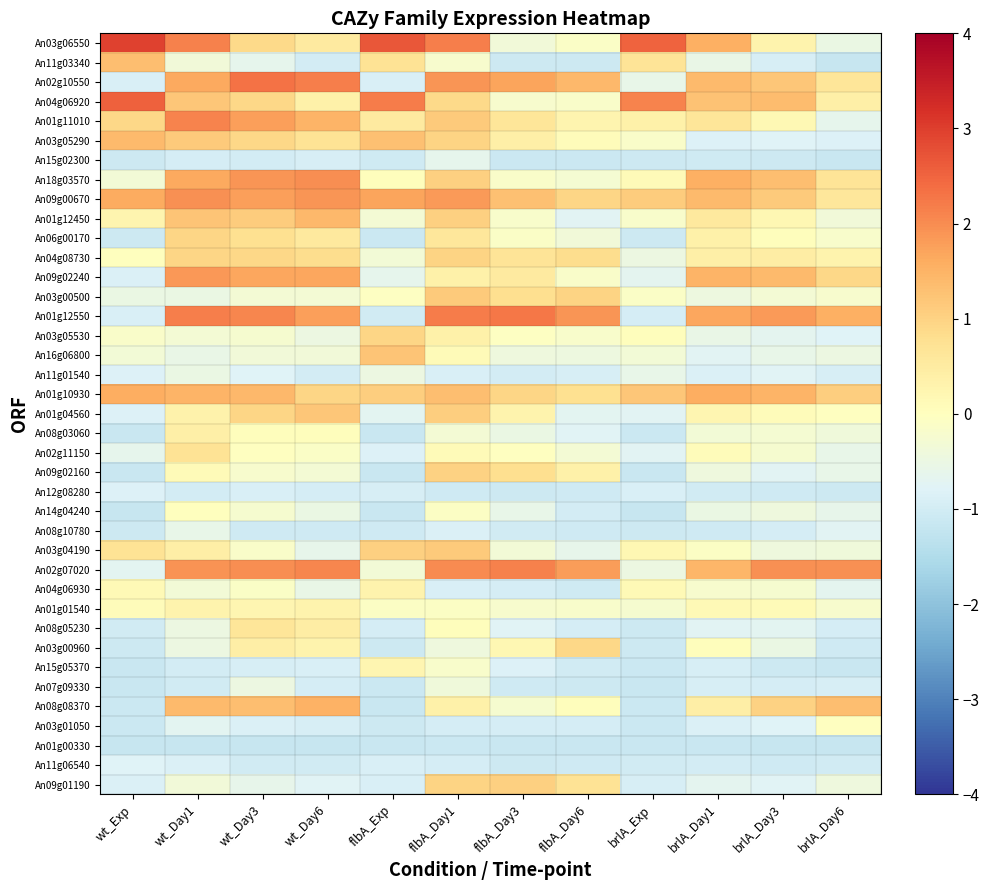

Reading left to right, extract all data points from this chart.

An03g06550: wt_Exp=2.9	wt_Day1=2.1	wt_Day3=0.9	wt_Day6=0.5	flbA_Exp=2.7	flbA_Day1=2.2	flbA_Day3=-0.4	flbA_Day6=-0.1	brlA_Exp=2.5	brlA_Day1=1.5	brlA_Day3=0.3	brlA_Day6=-0.5
An11g03340: wt_Exp=1.3	wt_Day1=-0.3	wt_Day3=-0.7	wt_Day6=-1.0	flbA_Exp=0.7	flbA_Day1=-0.2	flbA_Day3=-1.1	flbA_Day6=-1.1	brlA_Exp=0.7	brlA_Day1=-0.6	brlA_Day3=-0.9	brlA_Day6=-1.2
An02g10550: wt_Exp=-0.9	wt_Day1=1.6	wt_Day3=2.3	wt_Day6=2.2	flbA_Exp=-0.9	flbA_Day1=1.9	flbA_Day3=1.7	flbA_Day6=1.4	brlA_Exp=-0.6	brlA_Day1=1.4	brlA_Day3=1.2	brlA_Day6=0.7
An04g06920: wt_Exp=2.6	wt_Day1=1.2	wt_Day3=0.9	wt_Day6=0.4	flbA_Exp=2.2	flbA_Day1=0.9	flbA_Day3=-0.2	flbA_Day6=-0.1	brlA_Exp=2.1	brlA_Day1=1.3	brlA_Day3=1.3	brlA_Day6=0.4
An01g11010: wt_Exp=0.9	wt_Day1=2.1	wt_Day3=1.8	wt_Day6=1.5	flbA_Exp=0.5	flbA_Day1=1.1	flbA_Day3=0.7	flbA_Day6=0.3	brlA_Exp=0.3	brlA_Day1=0.6	brlA_Day3=0.2	brlA_Day6=-0.6
An03g05290: wt_Exp=1.4	wt_Day1=1.1	wt_Day3=0.9	wt_Day6=0.7	flbA_Exp=1.3	flbA_Day1=1.0	flbA_Day3=0.4	flbA_Day6=0.1	brlA_Exp=-0.1	brlA_Day1=-0.8	brlA_Day3=-0.8	brlA_Day6=-0.8
An15g02300: wt_Exp=-1.1	wt_Day1=-0.9	wt_Day3=-1.0	wt_Day6=-0.9	flbA_Exp=-1.0	flbA_Day1=-0.6	flbA_Day3=-1.1	flbA_Day6=-1.1	brlA_Exp=-1.1	brlA_Day1=-1.0	brlA_Day3=-1.1	brlA_Day6=-1.1
An18g03570: wt_Exp=-0.3	wt_Day1=1.6	wt_Day3=1.9	wt_Day6=2.0	flbA_Exp=0.1	flbA_Day1=1.1	flbA_Day3=-0.1	flbA_Day6=-0.3	brlA_Exp=0.1	brlA_Day1=1.5	brlA_Day3=1.3	brlA_Day6=0.7
An09g00670: wt_Exp=1.6	wt_Day1=1.9	wt_Day3=1.8	wt_Day6=1.9	flbA_Exp=1.7	flbA_Day1=1.8	flbA_Day3=1.3	flbA_Day6=0.9	brlA_Exp=1.1	brlA_Day1=1.4	brlA_Day3=1.1	brlA_Day6=0.6
An01g12450: wt_Exp=0.3	wt_Day1=1.2	wt_Day3=1.1	wt_Day6=1.4	flbA_Exp=-0.3	flbA_Day1=1.0	flbA_Day3=-0.2	flbA_Day6=-0.7	brlA_Exp=-0.2	brlA_Day1=0.5	brlA_Day3=0.2	brlA_Day6=-0.4
An06g00170: wt_Exp=-1.1	wt_Day1=0.9	wt_Day3=0.8	wt_Day6=0.6	flbA_Exp=-1.1	flbA_Day1=0.6	flbA_Day3=-0.1	flbA_Day6=-0.4	brlA_Exp=-1.1	brlA_Day1=0.4	brlA_Day3=0.1	brlA_Day6=-0.2
An04g08730: wt_Exp=0.0	wt_Day1=0.9	wt_Day3=0.9	wt_Day6=0.8	flbA_Exp=-0.3	flbA_Day1=1.0	flbA_Day3=0.7	flbA_Day6=0.8	brlA_Exp=-0.5	brlA_Day1=0.4	brlA_Day3=0.5	brlA_Day6=0.3
An09g02240: wt_Exp=-0.9	wt_Day1=1.9	wt_Day3=1.7	wt_Day6=1.7	flbA_Exp=-0.6	flbA_Day1=0.3	flbA_Day3=0.5	flbA_Day6=-0.1	brlA_Exp=-0.7	brlA_Day1=1.5	brlA_Day3=1.4	brlA_Day6=0.9
An03g00500: wt_Exp=-0.5	wt_Day1=-0.5	wt_Day3=-0.3	wt_Day6=-0.3	flbA_Exp=-0.0	flbA_Day1=1.1	flbA_Day3=0.8	flbA_Day6=1.0	brlA_Exp=-0.1	brlA_Day1=-0.5	brlA_Day3=-0.3	brlA_Day6=-0.2
An01g12550: wt_Exp=-0.9	wt_Day1=2.2	wt_Day3=2.1	wt_Day6=1.8	flbA_Exp=-1.0	flbA_Day1=2.2	flbA_Day3=2.3	flbA_Day6=1.9	brlA_Exp=-1.0	brlA_Day1=1.7	brlA_Day3=1.8	brlA_Day6=1.6
An03g05530: wt_Exp=-0.1	wt_Day1=-0.3	wt_Day3=-0.2	wt_Day6=-0.5	flbA_Exp=0.9	flbA_Day1=0.4	flbA_Day3=-0.0	flbA_Day6=-0.2	brlA_Exp=0.1	brlA_Day1=-0.5	brlA_Day3=-0.7	brlA_Day6=-0.8
An16g06800: wt_Exp=-0.3	wt_Day1=-0.5	wt_Day3=-0.4	wt_Day6=-0.4	flbA_Exp=1.2	flbA_Day1=0.1	flbA_Day3=-0.4	flbA_Day6=-0.4	brlA_Exp=-0.3	brlA_Day1=-0.7	brlA_Day3=-0.6	brlA_Day6=-0.5
An11g01540: wt_Exp=-0.8	wt_Day1=-0.5	wt_Day3=-0.8	wt_Day6=-1.0	flbA_Exp=-0.5	flbA_Day1=-0.9	flbA_Day3=-1.0	flbA_Day6=-0.9	brlA_Exp=-0.6	brlA_Day1=-0.9	brlA_Day3=-0.8	brlA_Day6=-0.9
An01g10930: wt_Exp=1.6	wt_Day1=1.5	wt_Day3=1.4	wt_Day6=0.9	flbA_Exp=1.1	flbA_Day1=1.3	flbA_Day3=1.0	flbA_Day6=0.8	brlA_Exp=1.2	brlA_Day1=1.6	brlA_Day3=1.5	brlA_Day6=1.1
An01g04560: wt_Exp=-0.8	wt_Day1=0.3	wt_Day3=1.0	wt_Day6=1.2	flbA_Exp=-0.7	flbA_Day1=1.1	flbA_Day3=0.3	flbA_Day6=-0.7	brlA_Exp=-0.7	brlA_Day1=0.2	brlA_Day3=0.1	brlA_Day6=-0.0
An08g03060: wt_Exp=-1.1	wt_Day1=0.4	wt_Day3=0.0	wt_Day6=0.0	flbA_Exp=-1.2	flbA_Day1=-0.3	flbA_Day3=-0.5	flbA_Day6=-0.8	brlA_Exp=-1.1	brlA_Day1=-0.3	brlA_Day3=-0.3	brlA_Day6=-0.4
An02g11150: wt_Exp=-0.6	wt_Day1=0.7	wt_Day3=-0.0	wt_Day6=-0.1	flbA_Exp=-0.8	flbA_Day1=0.1	flbA_Day3=-0.0	flbA_Day6=-0.3	brlA_Exp=-0.7	brlA_Day1=0.1	brlA_Day3=-0.2	brlA_Day6=-0.6
An09g02160: wt_Exp=-1.1	wt_Day1=0.1	wt_Day3=-0.2	wt_Day6=-0.3	flbA_Exp=-1.1	flbA_Day1=1.0	flbA_Day3=0.8	flbA_Day6=0.4	brlA_Exp=-1.1	brlA_Day1=-0.4	brlA_Day3=-0.7	brlA_Day6=-0.6
An12g08280: wt_Exp=-0.8	wt_Day1=-1.0	wt_Day3=-0.9	wt_Day6=-0.9	flbA_Exp=-0.9	flbA_Day1=-1.1	flbA_Day3=-1.1	flbA_Day6=-1.1	brlA_Exp=-0.9	brlA_Day1=-1.0	brlA_Day3=-1.1	brlA_Day6=-1.1
An14g04240: wt_Exp=-1.2	wt_Day1=0.0	wt_Day3=-0.2	wt_Day6=-0.5	flbA_Exp=-1.2	flbA_Day1=-0.1	flbA_Day3=-0.6	flbA_Day6=-1.0	brlA_Exp=-1.2	brlA_Day1=-0.5	brlA_Day3=-0.4	brlA_Day6=-0.6
An08g10780: wt_Exp=-1.1	wt_Day1=-0.6	wt_Day3=-1.0	wt_Day6=-1.0	flbA_Exp=-1.1	flbA_Day1=-0.9	flbA_Day3=-1.0	flbA_Day6=-1.0	brlA_Exp=-1.1	brlA_Day1=-1.1	brlA_Day3=-0.9	brlA_Day6=-0.7
An03g04190: wt_Exp=0.7	wt_Day1=0.4	wt_Day3=-0.1	wt_Day6=-0.6	flbA_Exp=1.1	flbA_Day1=1.2	flbA_Day3=-0.3	flbA_Day6=-0.6	brlA_Exp=0.2	brlA_Day1=-0.1	brlA_Day3=-0.4	brlA_Day6=-0.4
An02g07020: wt_Exp=-0.7	wt_Day1=1.9	wt_Day3=2.0	wt_Day6=2.1	flbA_Exp=-0.3	flbA_Day1=2.0	flbA_Day3=2.1	flbA_Day6=1.8	brlA_Exp=-0.5	brlA_Day1=1.5	brlA_Day3=2.0	brlA_Day6=2.0
An04g06930: wt_Exp=0.2	wt_Day1=-0.3	wt_Day3=-0.1	wt_Day6=-0.5	flbA_Exp=0.3	flbA_Day1=-0.9	flbA_Day3=-1.0	flbA_Day6=-1.0	brlA_Exp=0.2	brlA_Day1=-0.2	brlA_Day3=-0.2	brlA_Day6=-0.7
An01g01540: wt_Exp=0.1	wt_Day1=0.3	wt_Day3=0.2	wt_Day6=0.3	flbA_Exp=-0.1	flbA_Day1=-0.1	flbA_Day3=-0.2	flbA_Day6=-0.2	brlA_Exp=-0.2	brlA_Day1=0.1	brlA_Day3=0.1	brlA_Day6=-0.2
An08g05230: wt_Exp=-1.0	wt_Day1=-0.5	wt_Day3=0.6	wt_Day6=0.5	flbA_Exp=-1.0	flbA_Day1=0.1	flbA_Day3=-0.8	flbA_Day6=-1.0	brlA_Exp=-1.1	brlA_Day1=-0.7	brlA_Day3=-0.7	brlA_Day6=-1.0
An03g00960: wt_Exp=-1.1	wt_Day1=-0.5	wt_Day3=0.4	wt_Day6=0.3	flbA_Exp=-1.1	flbA_Day1=-0.4	flbA_Day3=0.2	flbA_Day6=0.9	brlA_Exp=-1.1	brlA_Day1=0.0	brlA_Day3=-0.5	brlA_Day6=-1.0
An15g05370: wt_Exp=-1.1	wt_Day1=-1.0	wt_Day3=-0.9	wt_Day6=-0.9	flbA_Exp=0.2	flbA_Day1=-0.2	flbA_Day3=-0.8	flbA_Day6=-1.0	brlA_Exp=-1.1	brlA_Day1=-0.9	brlA_Day3=-1.1	brlA_Day6=-1.1
An07g09330: wt_Exp=-1.1	wt_Day1=-1.0	wt_Day3=-0.5	wt_Day6=-0.9	flbA_Exp=-1.1	flbA_Day1=-0.4	flbA_Day3=-1.0	flbA_Day6=-1.1	brlA_Exp=-1.1	brlA_Day1=-0.9	brlA_Day3=-0.9	brlA_Day6=-0.9
An08g08370: wt_Exp=-1.1	wt_Day1=1.4	wt_Day3=1.3	wt_Day6=1.5	flbA_Exp=-1.1	flbA_Day1=0.4	flbA_Day3=-0.2	flbA_Day6=0.1	brlA_Exp=-1.1	brlA_Day1=0.4	brlA_Day3=1.0	brlA_Day6=1.3
An03g01050: wt_Exp=-1.1	wt_Day1=-0.7	wt_Day3=-0.9	wt_Day6=-0.9	flbA_Exp=-1.1	flbA_Day1=-1.0	flbA_Day3=-1.0	flbA_Day6=-1.0	brlA_Exp=-1.1	brlA_Day1=-0.8	brlA_Day3=-0.8	brlA_Day6=-0.0
An01g00330: wt_Exp=-1.2	wt_Day1=-1.2	wt_Day3=-1.2	wt_Day6=-1.2	flbA_Exp=-1.2	flbA_Day1=-1.1	flbA_Day3=-1.1	flbA_Day6=-1.1	brlA_Exp=-1.1	brlA_Day1=-1.1	brlA_Day3=-1.2	brlA_Day6=-1.2
An11g06540: wt_Exp=-0.8	wt_Day1=-0.9	wt_Day3=-1.0	wt_Day6=-1.0	flbA_Exp=-0.9	flbA_Day1=-0.9	flbA_Day3=-1.1	flbA_Day6=-1.0	brlA_Exp=-1.0	brlA_Day1=-1.0	brlA_Day3=-1.0	brlA_Day6=-1.0
An09g01190: wt_Exp=-0.9	wt_Day1=-0.4	wt_Day3=-0.6	wt_Day6=-0.8	flbA_Exp=-0.9	flbA_Day1=1.0	flbA_Day3=1.0	flbA_Day6=0.7	brlA_Exp=-0.9	brlA_Day1=-0.7	brlA_Day3=-0.8	brlA_Day6=-0.4